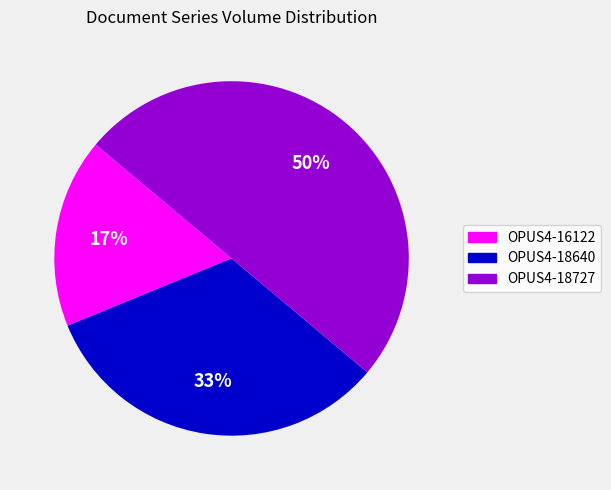

Do OPUS4-16122 and OPUS4-18727 together represent more than half of the pie?

Yes